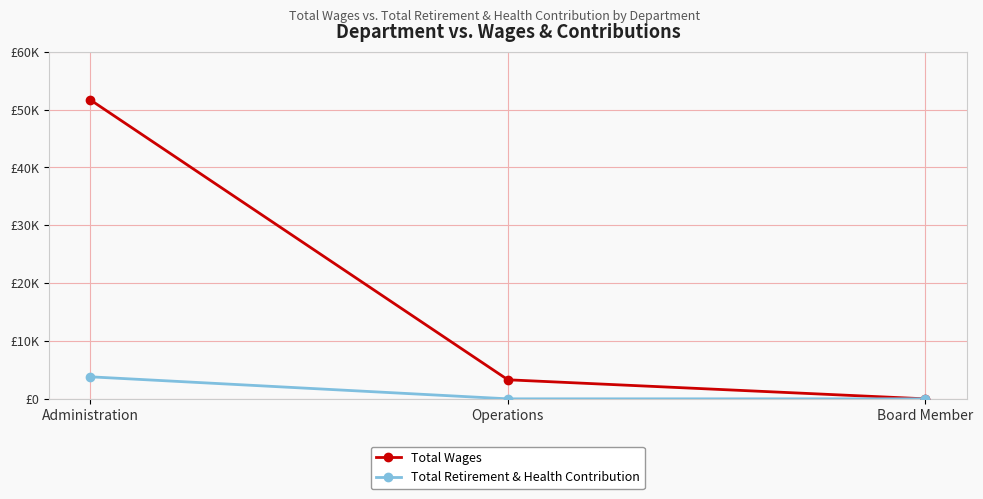

What position from the left is Board Member?

3